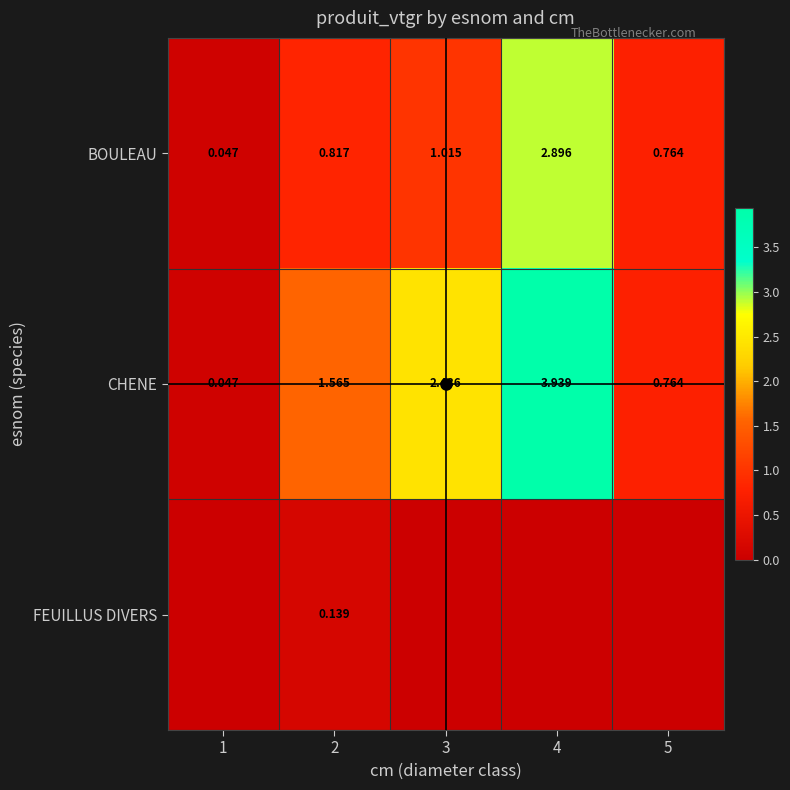

Count the number of categories in the chart.

5